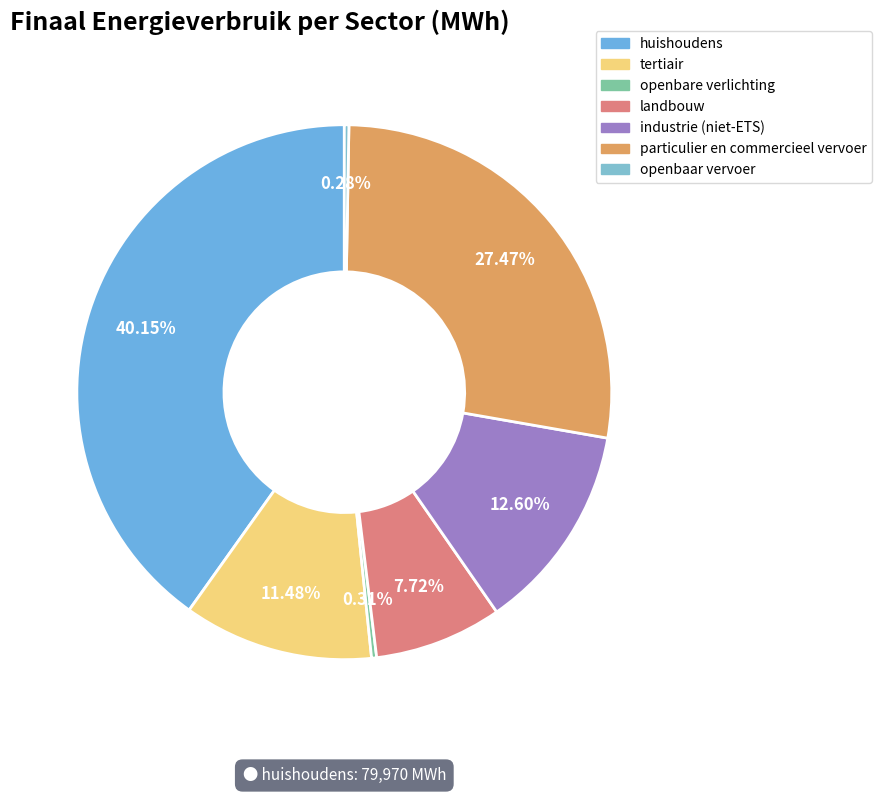

Combined, what portion of the pie is openbaar vervoer and landbouw?

8.0%